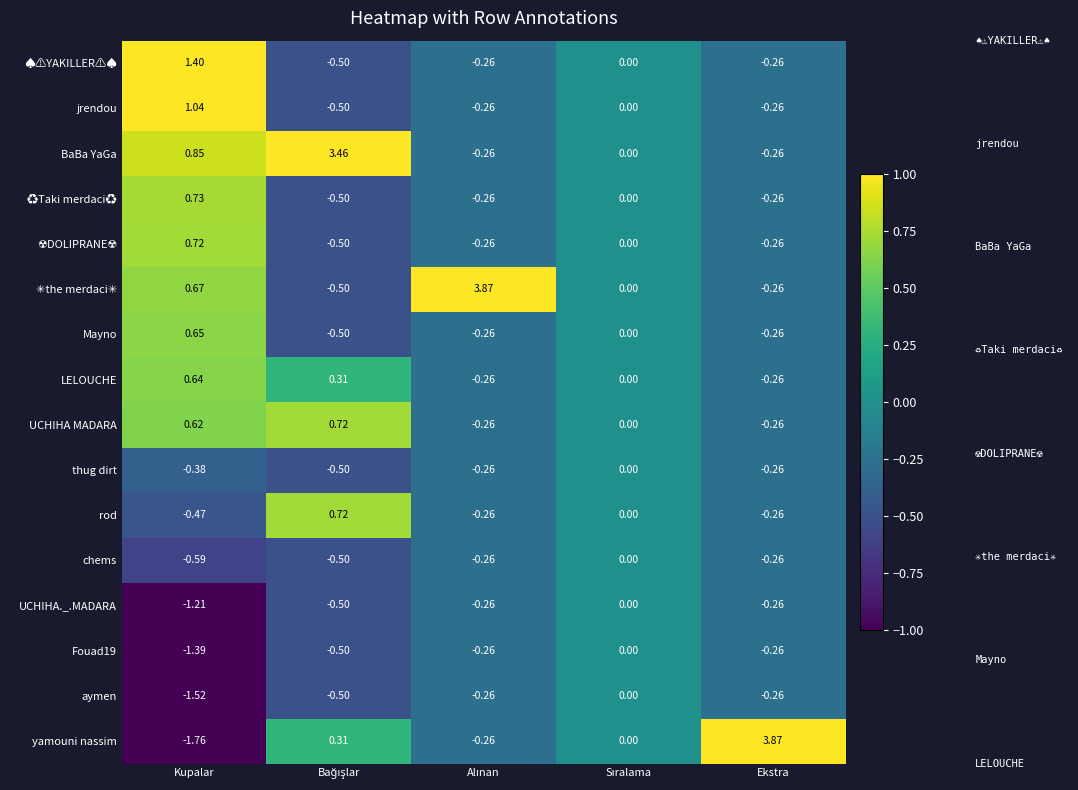

Which series has the largest total across all categories?

BaBa YaGa